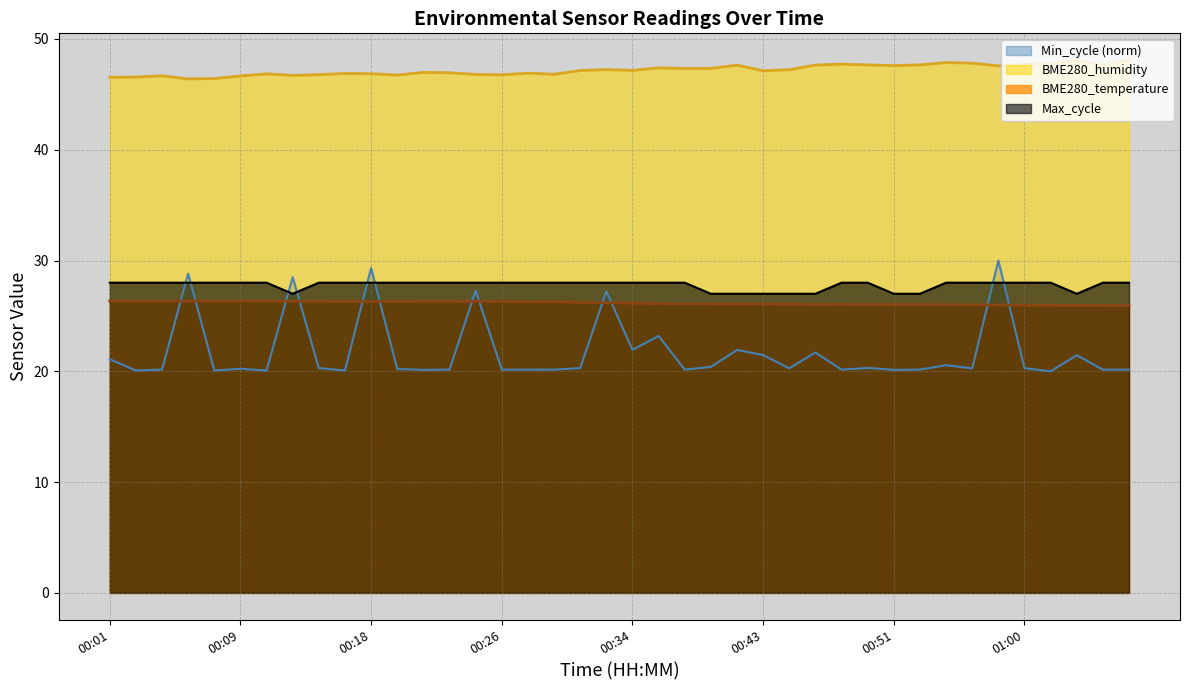

In BME280_temperature, how many points are lower than both neighbors (excluding endpoints)?

2